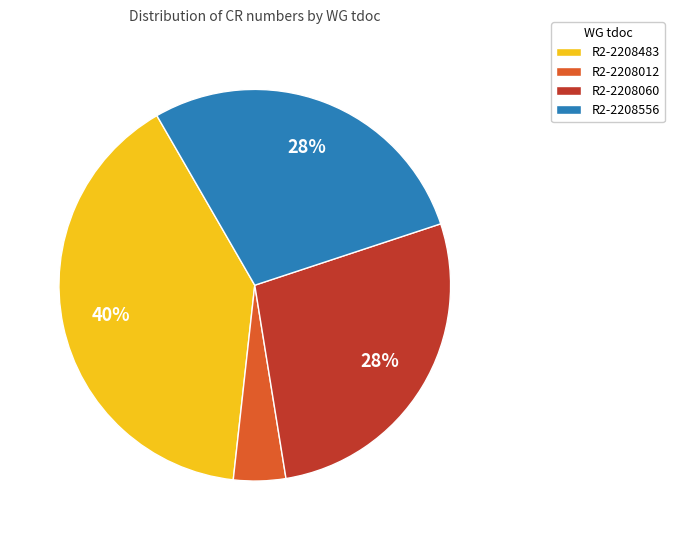

Does R2-2208012 represent more than half of the total?

No